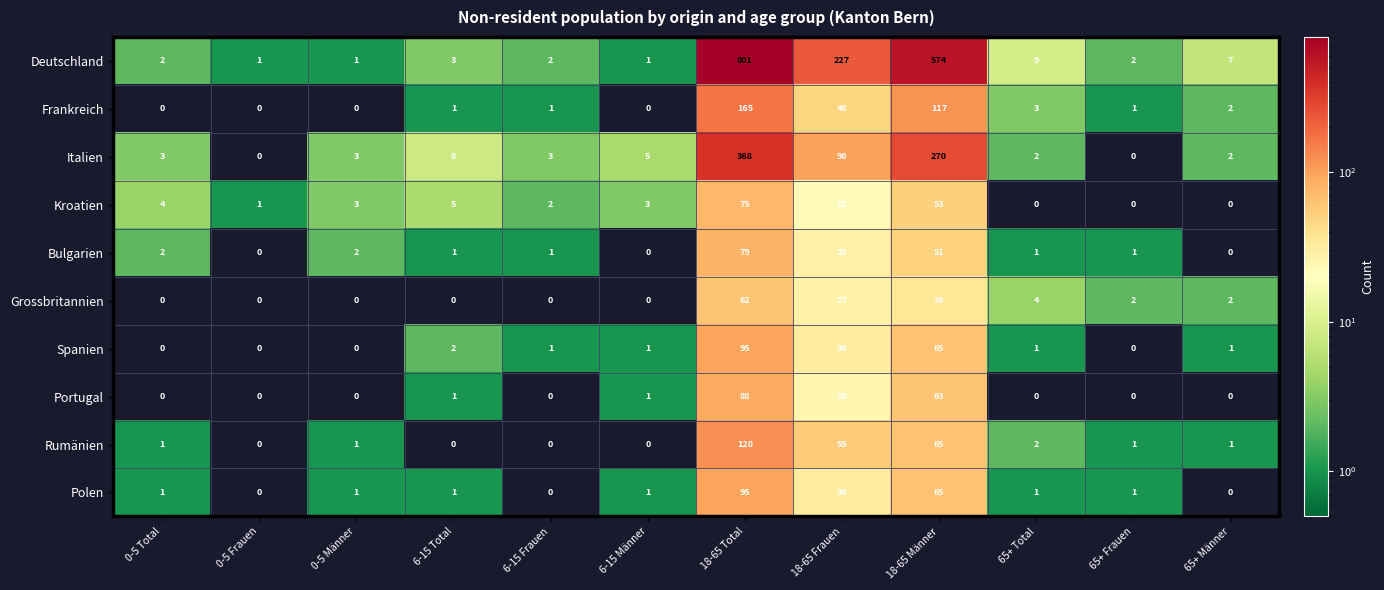

What is the difference between the highest and lowest values at 65+ Männer?

7